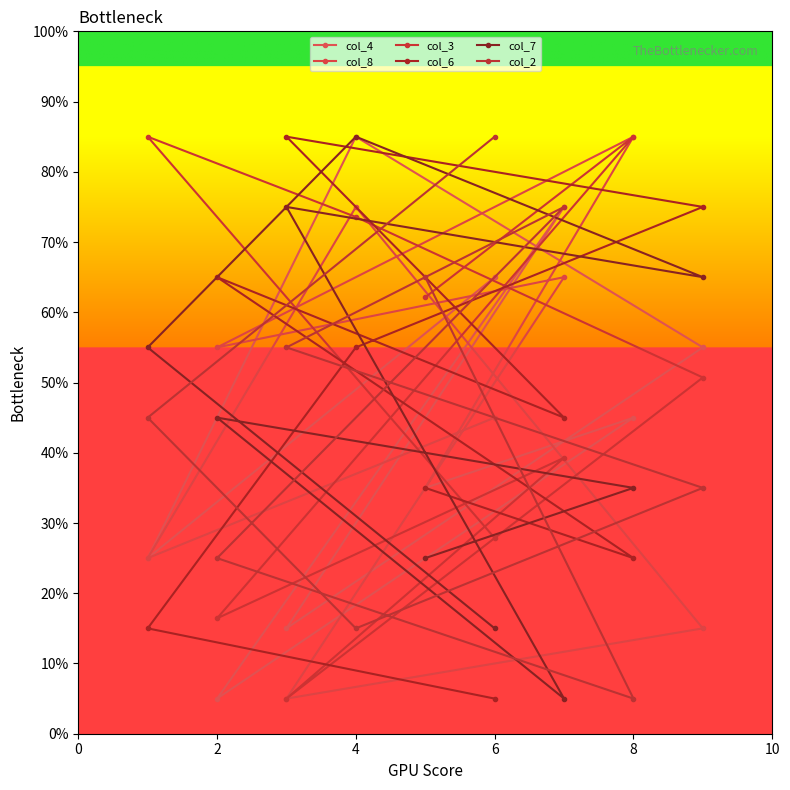

What is the average value of the col_4 series?

45.0